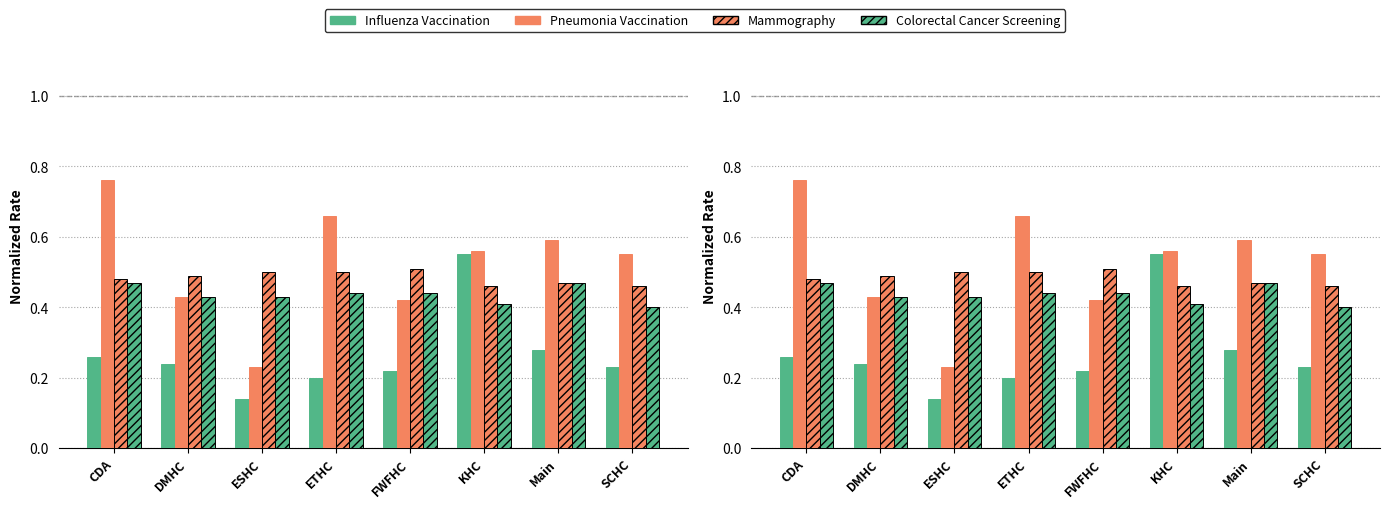

Is it true that Pneumonia Vaccination equals 0.6 at DMHC?

False